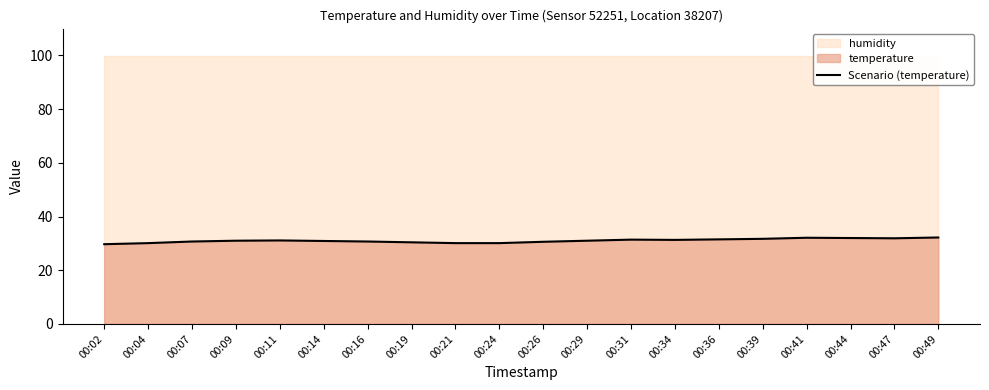

What is the change in value from 00:02 to 00:39?

+2.0